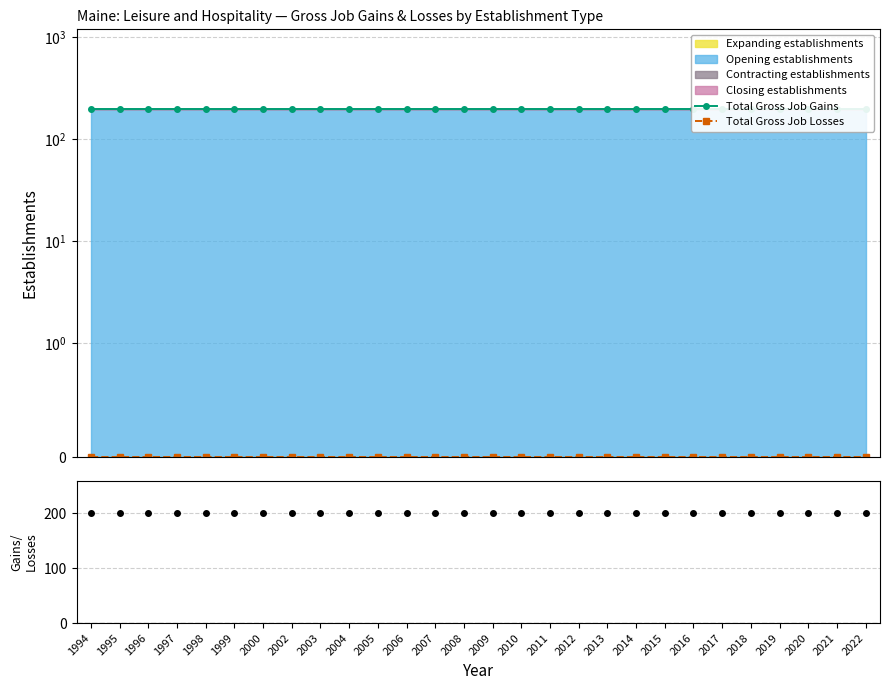

Reading right to left, list all the values displayed in this chart.

Total Gross Job Gains: 2022=200	2021=200	2020=200	2019=200	2018=200	2017=200	2016=200	2015=200	2014=200	2013=200	2012=200	2011=200	2010=200	2009=200	2008=200	2007=200	2006=200	2005=200	2004=200	2003=200	2002=200	2000=200	1999=200	1998=200	1997=200	1996=200	1995=200	1994=200
Total Gross Job Losses: 2022=0	2021=0	2020=0	2019=0	2018=0	2017=0	2016=0	2015=0	2014=0	2013=0	2012=0	2011=0	2010=0	2009=0	2008=0	2007=0	2006=0	2005=0	2004=0	2003=0	2002=0	2000=0	1999=0	1998=0	1997=0	1996=0	1995=0	1994=0